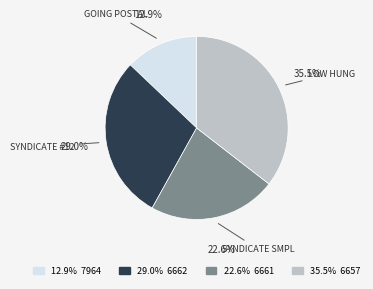

Is there a majority slice in this chart?

No